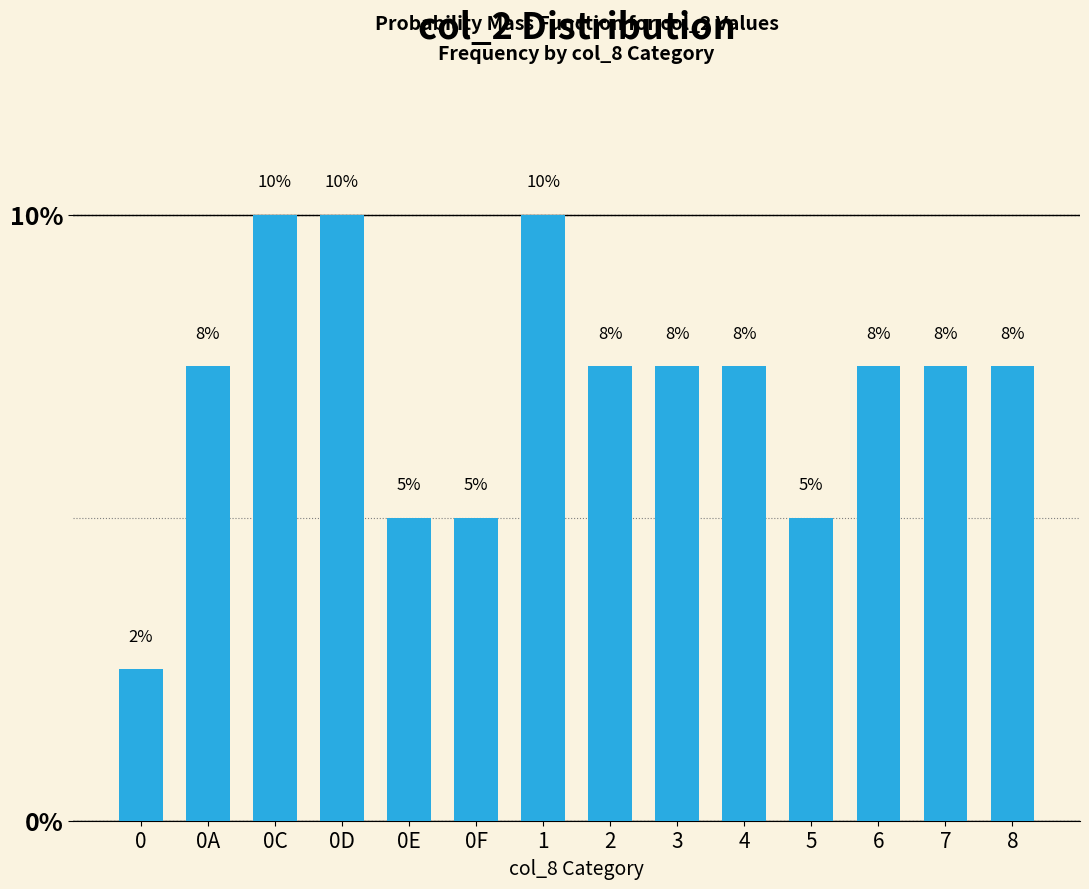

At which label does the data first exceed 7?

0A